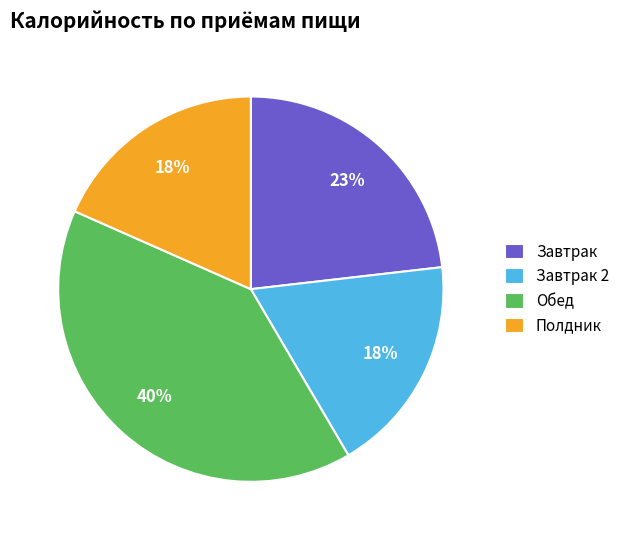

Combined, do Завтрак and Обед account for over 50%?

Yes